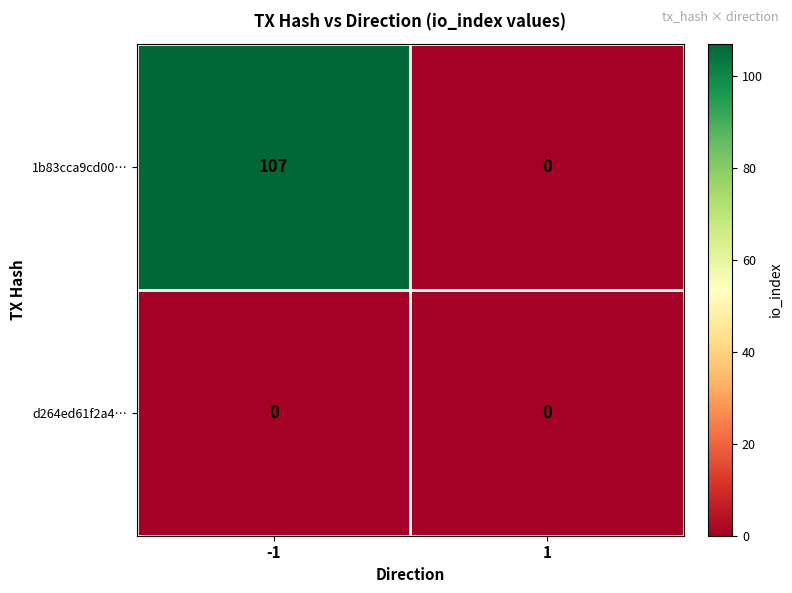

At how many categories does at least one series exceed 9?

1